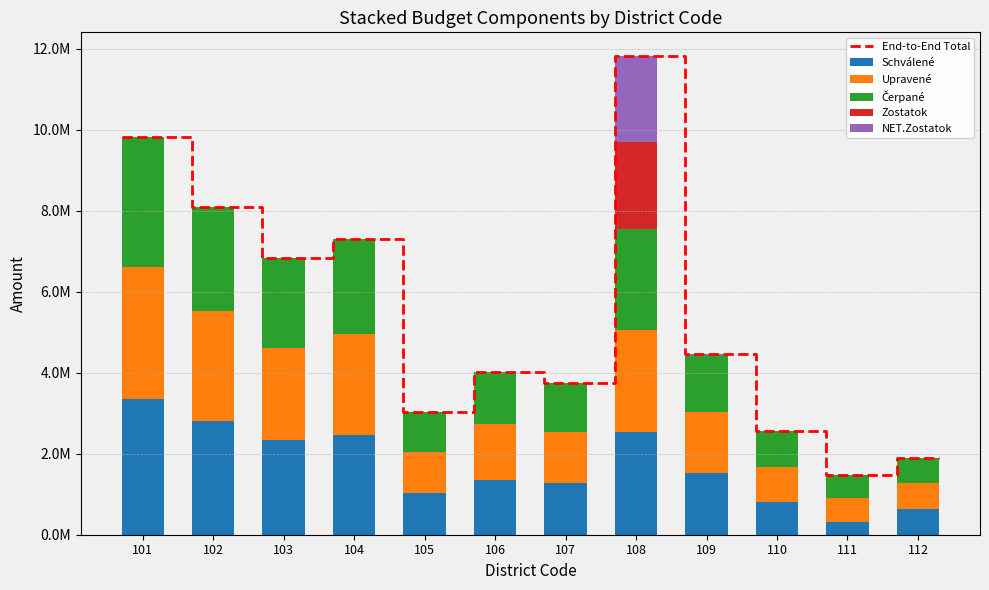

How many data points does each series have?

12